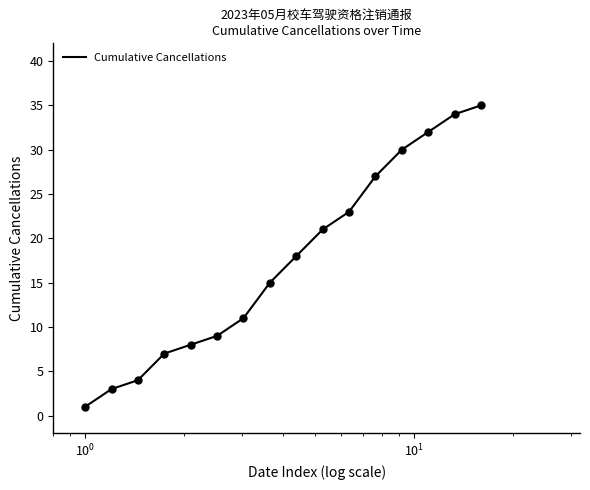

What is the greatest value displayed?

35